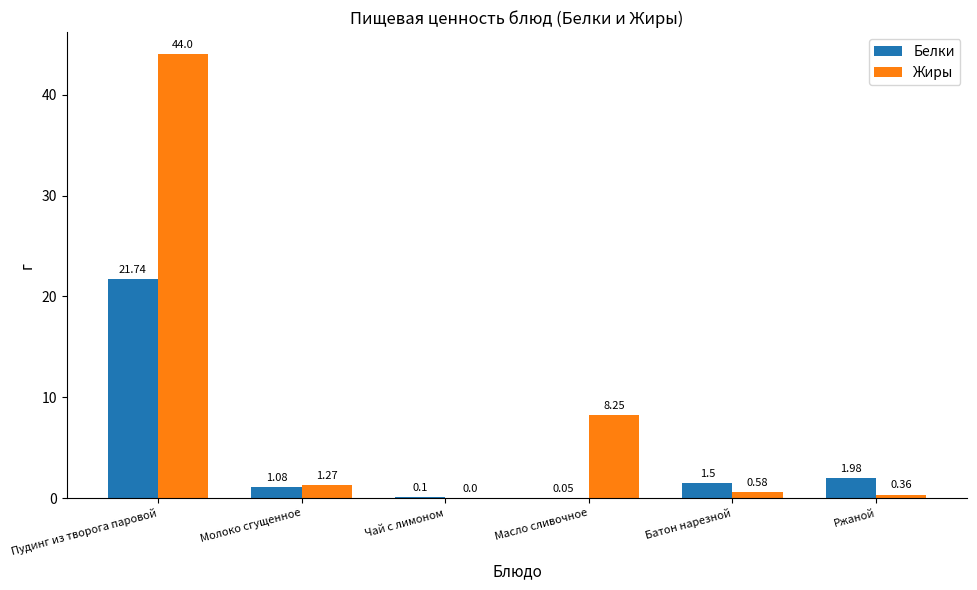

What is the sum of the Жиры values at Батон нарезной and Молоко сгущенное?

1.9